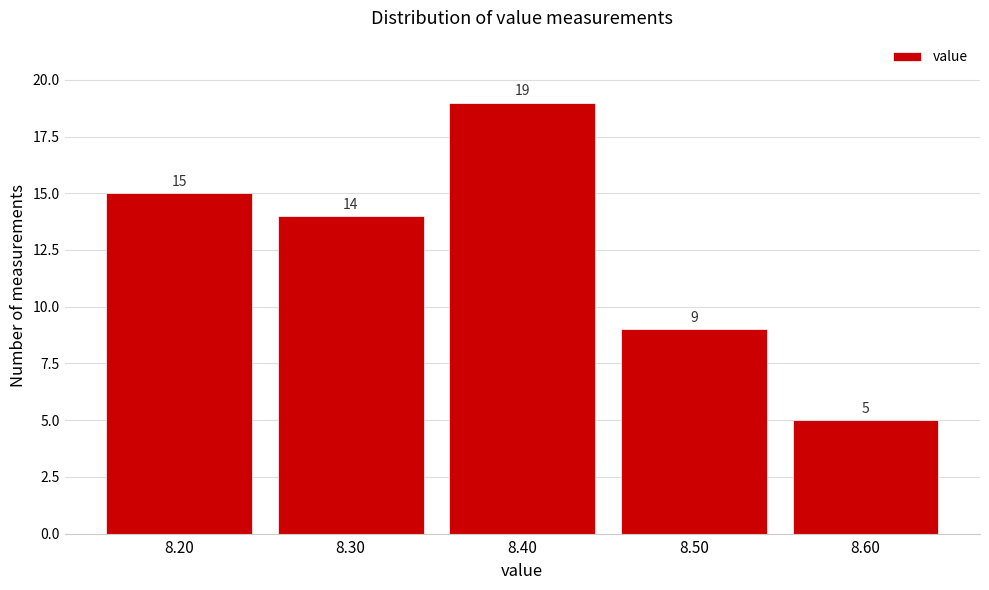

Reading left to right, what are all the values shown in this chart?

15	14	19	9	5